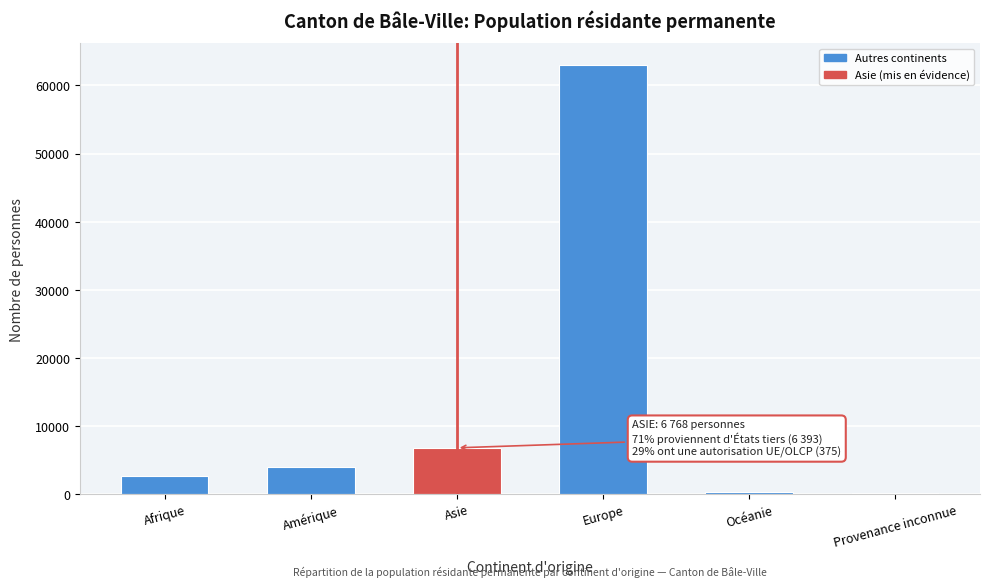

True or false: the data shows 4028 at Asie.

False